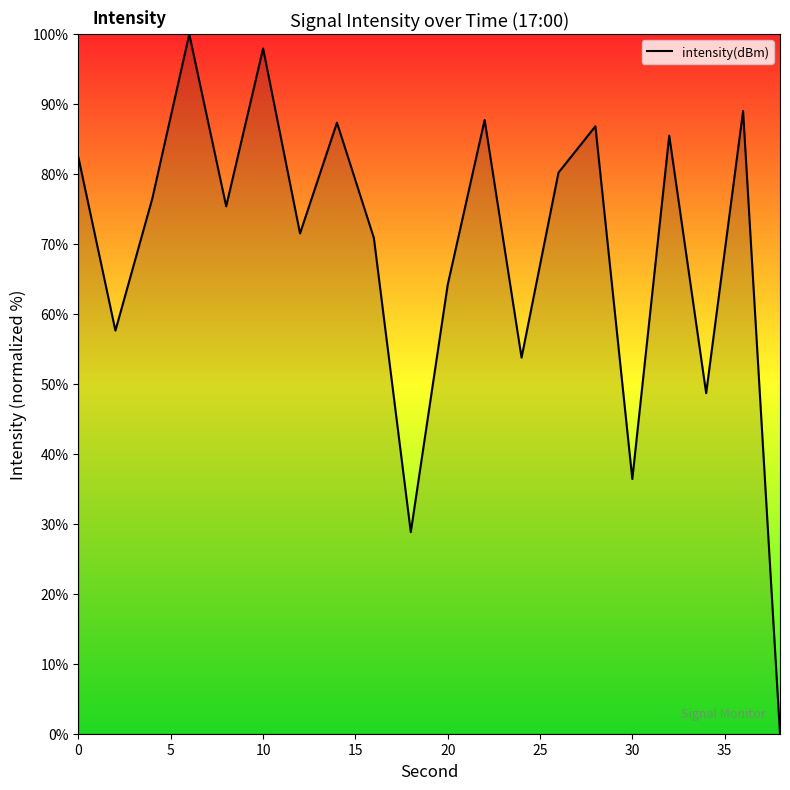

What is the maximum value shown in the chart?

100.0